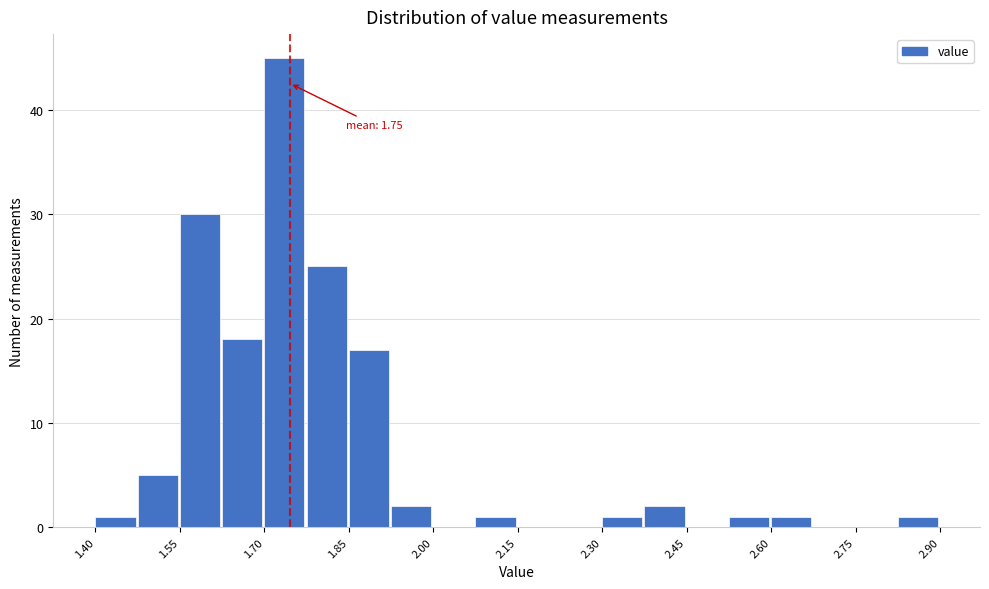

Around what value on the x-axis is the tallest bar? Give the approximate position of its centre, as read against the axis.

1.74